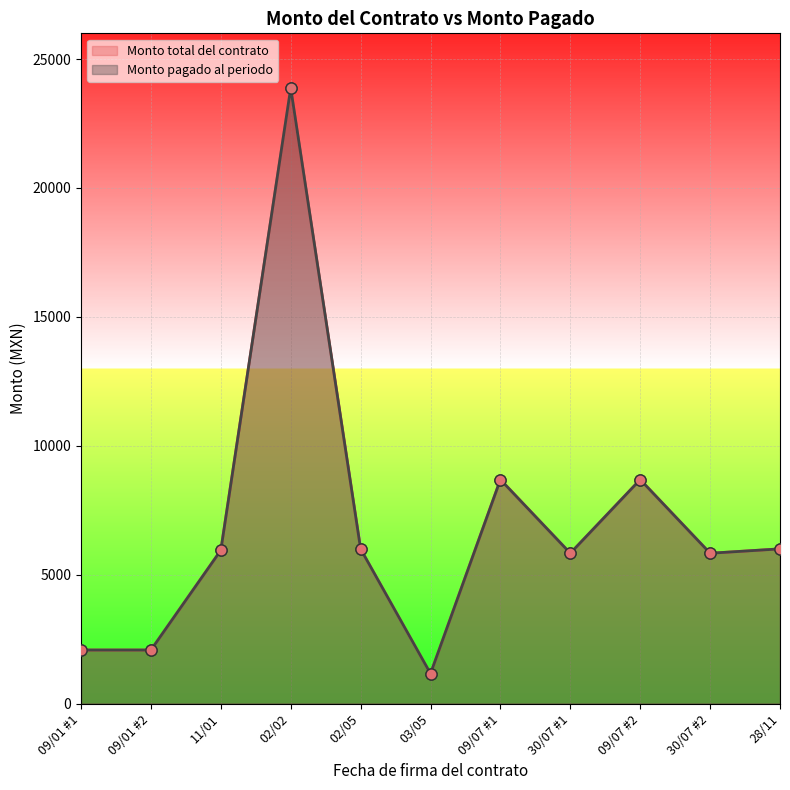

Reading left to right, list all the values displayed in this chart.

Monto total del contrato: 2076.0	2076.0	5946.4	23874.0	5995.0	1160.0	8688.0	5830.0	8688.0	5830.0	6000.0
Monto pagado al periodo: 2076.0	2076.0	5945.4	23874.0	5995.0	1160.0	8688.0	5830.0	8688.0	5830.0	6000.0